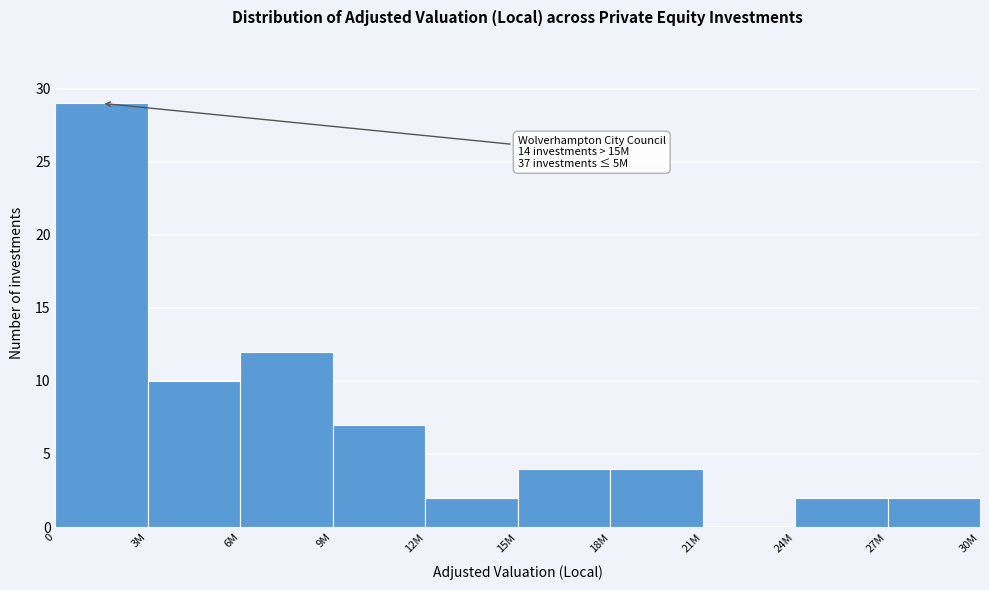

Reading left to right, extract all data points from this chart.

0=29	3M=10	6M=12	9M=7	12M=2	15M=4	18M=4	21M=0	24M=2	27M=2